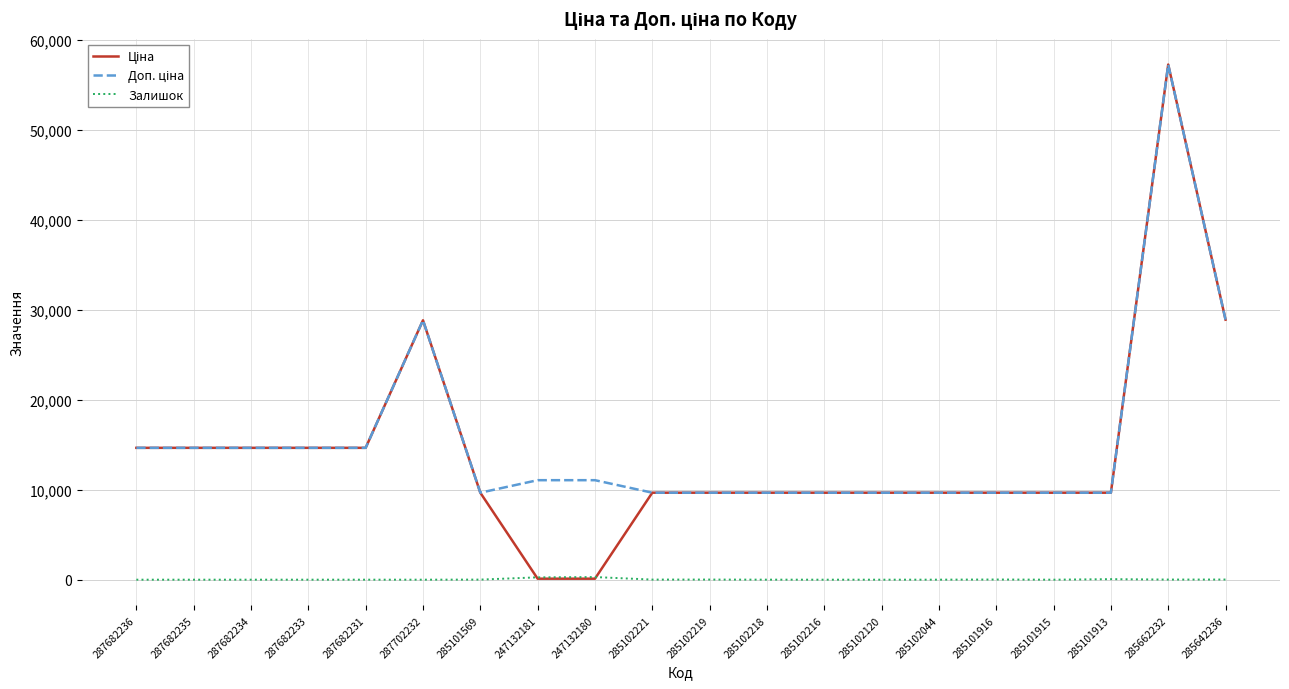

Count the number of categories in the chart.

20